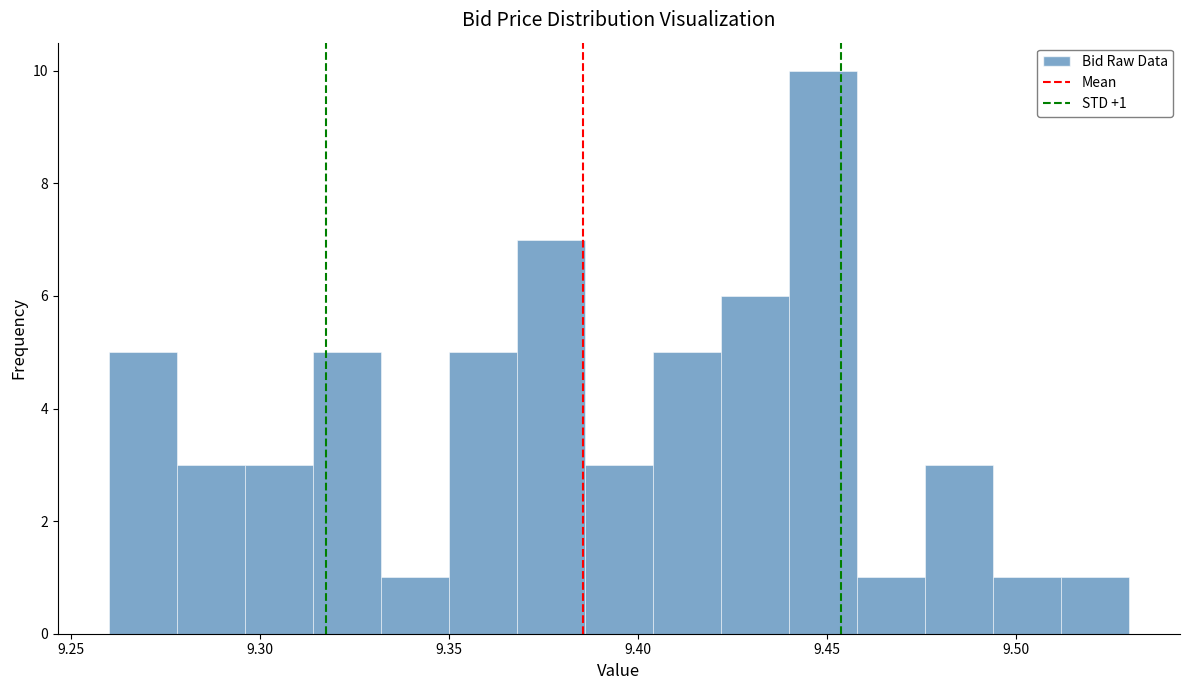

Around what value on the x-axis is the tallest bar? Give the approximate position of its centre, as read against the axis.

9.450